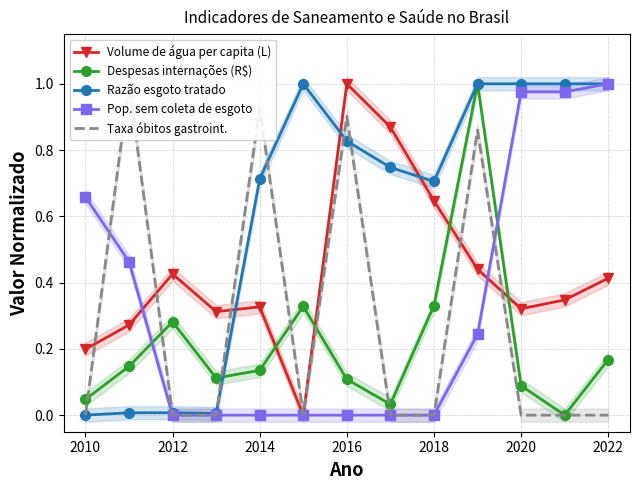

What is the maximum value for Volume de água per capita (L)?

1.0